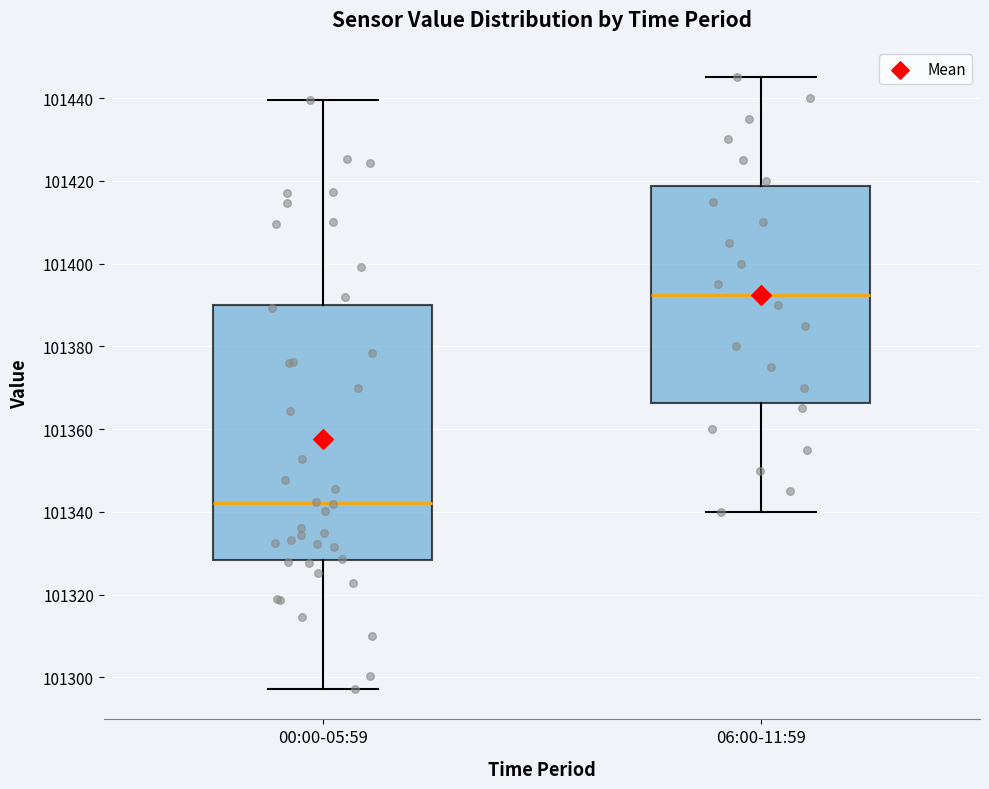

Comparing the boxes themselves (not the whiskers), which one is the tallest?

00:00-05:59